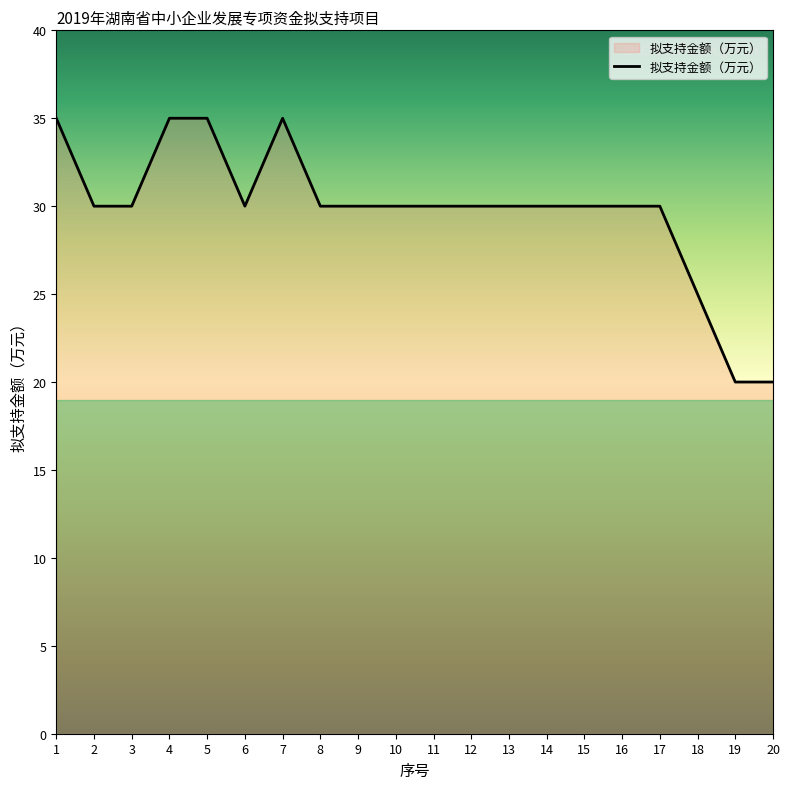

Count the number of data series in this chart.

1